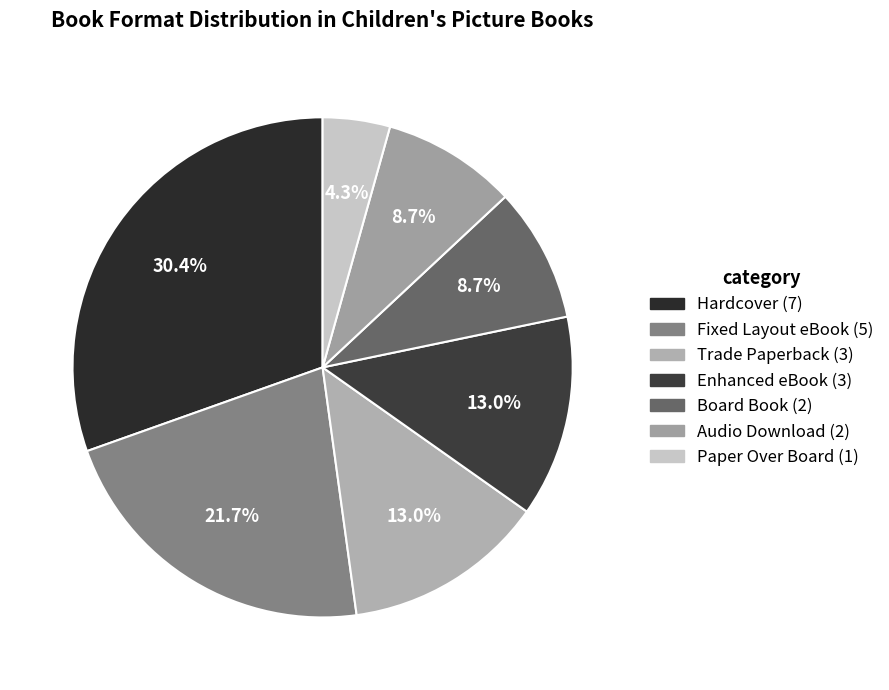

What percentage is the Trade Paperback slice, to the nearest percent?

13%